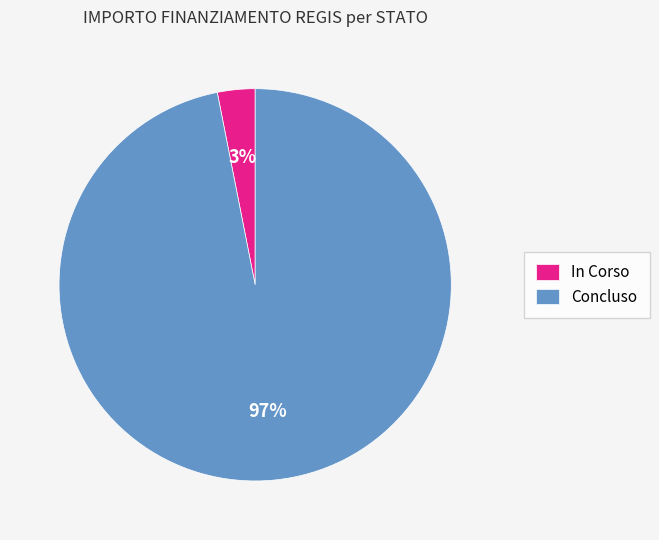

Is there any slice that represents more than half of the pie?

Yes